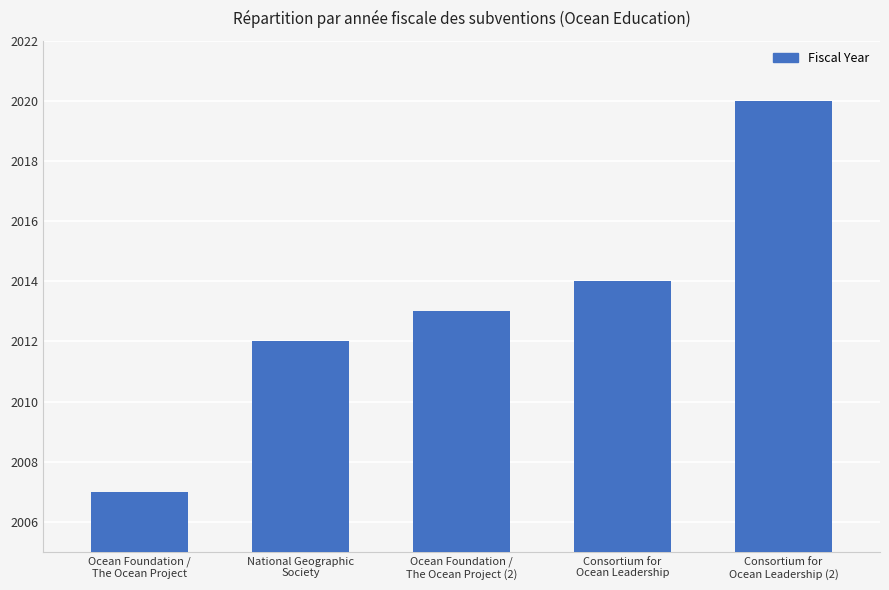

Are the bars horizontal?

No